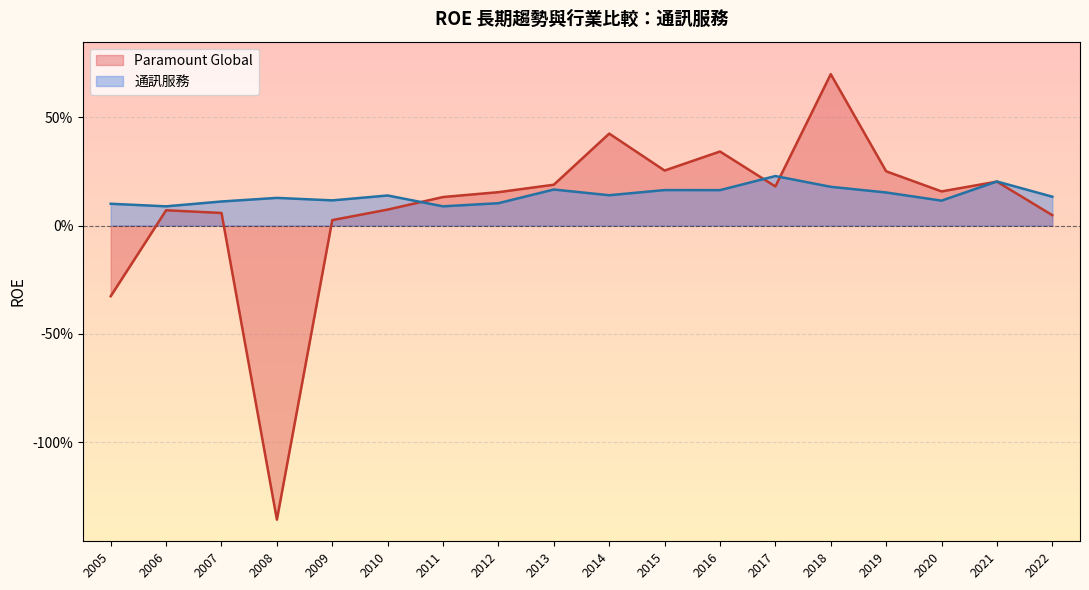

Is the value of Paramount Global at 2007 greater than the value of 通訊服務 at 2022?

No